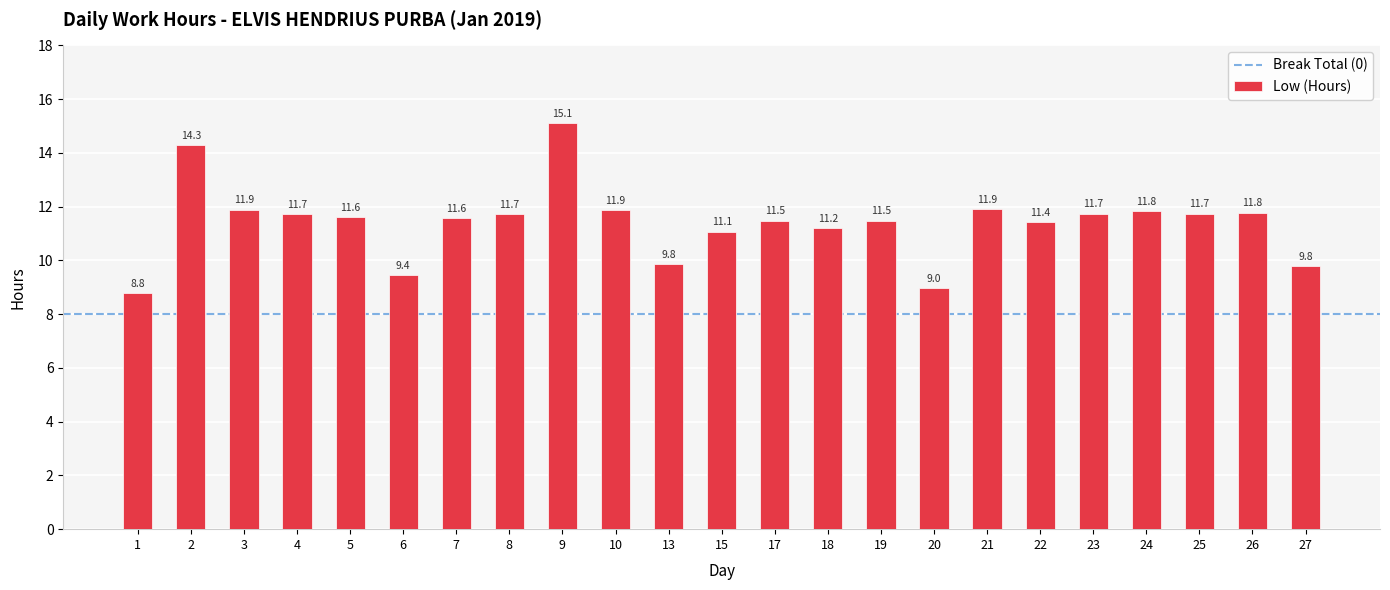

Which category has the highest value across all series?

9